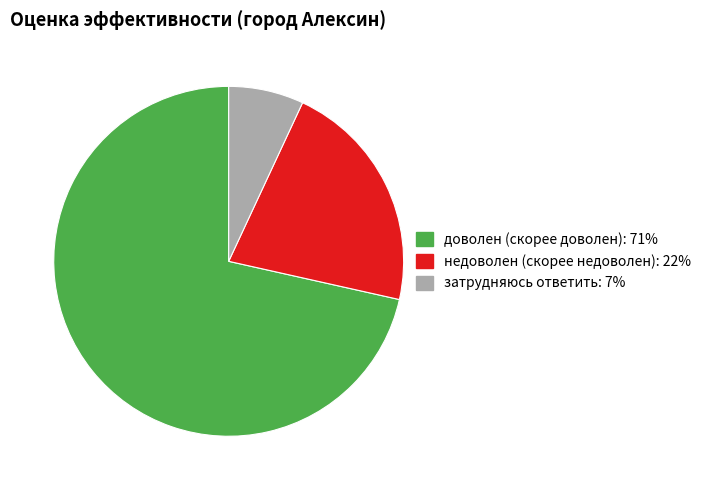

Does any single category account for the majority?

Yes